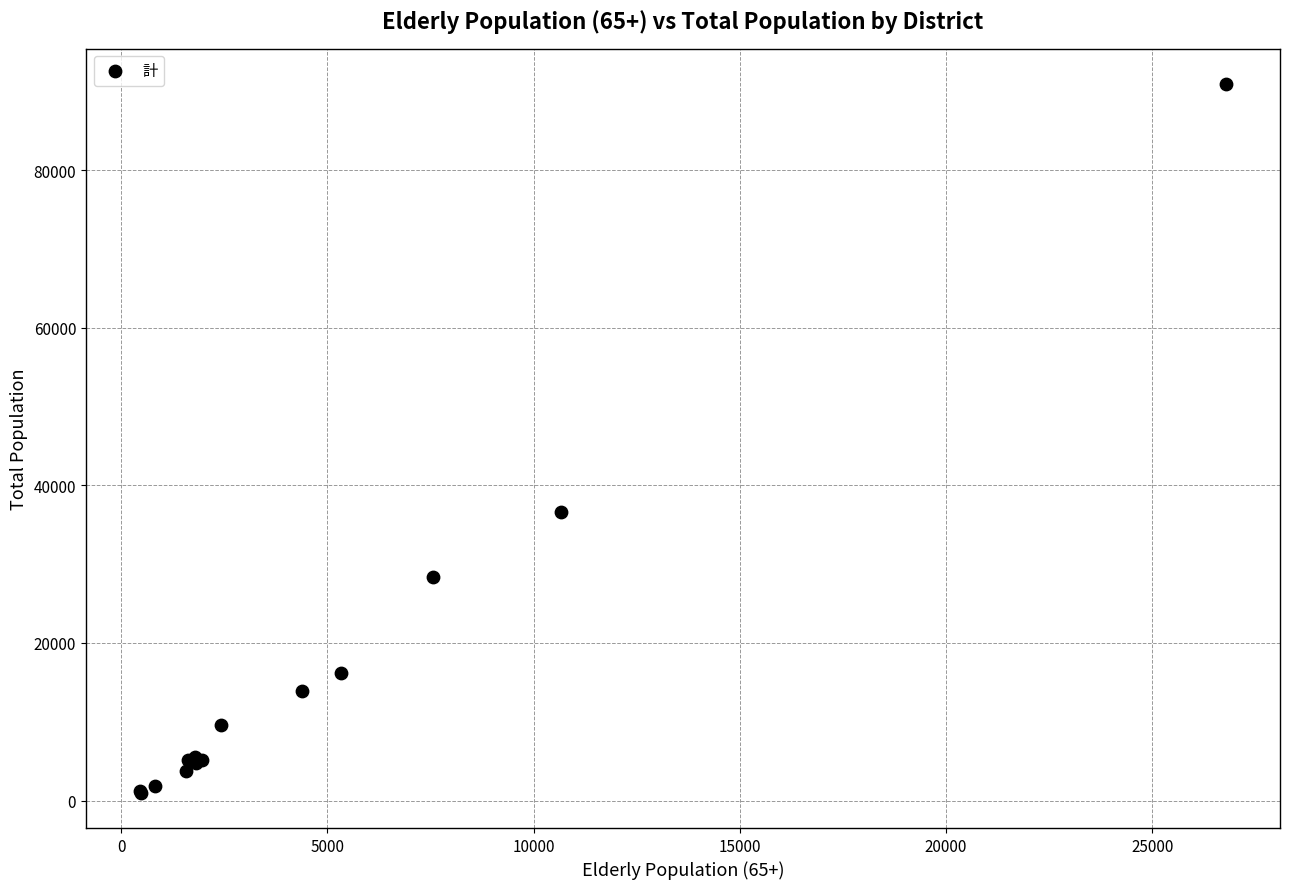

What Y value in the scatter plot is closest to 45959?

36681